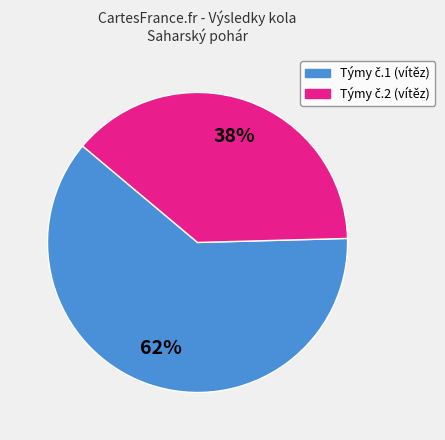

To the nearest percent, what is the average slice percentage?

50%